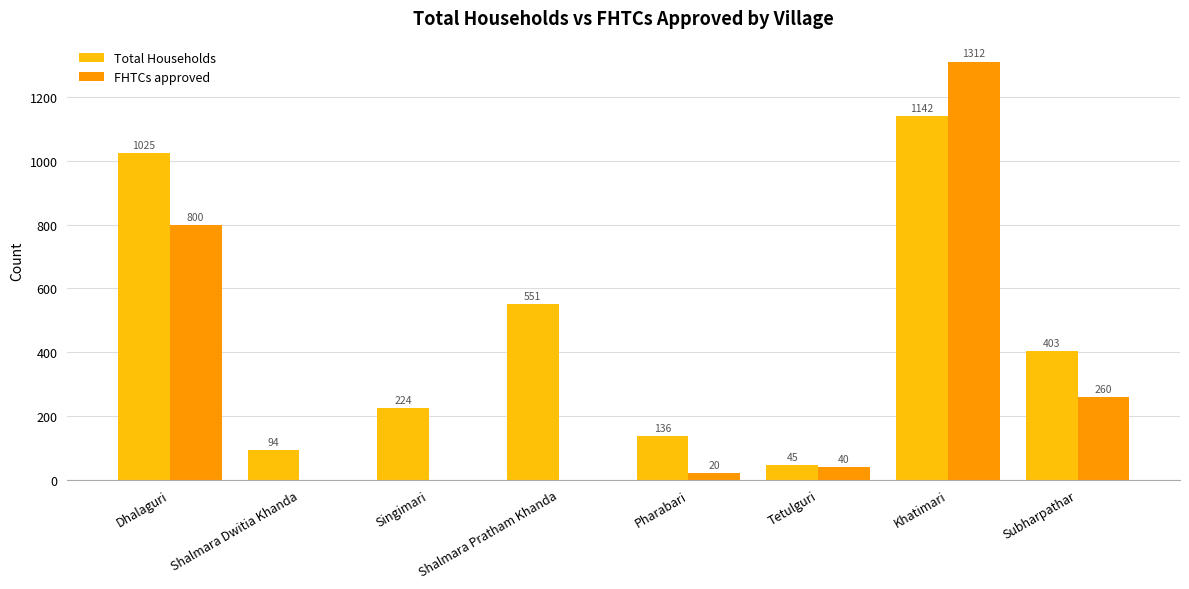

How many groups of bars are there?

8